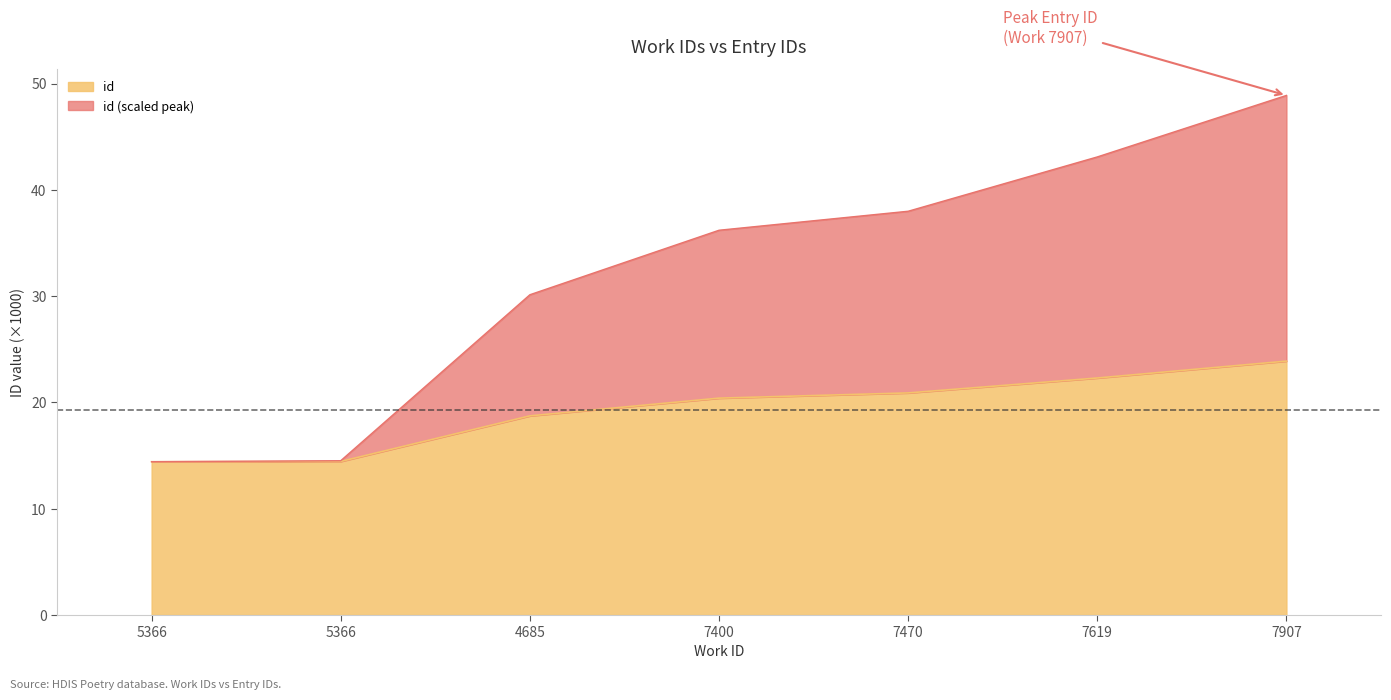

What is the smallest value displayed?

14.4